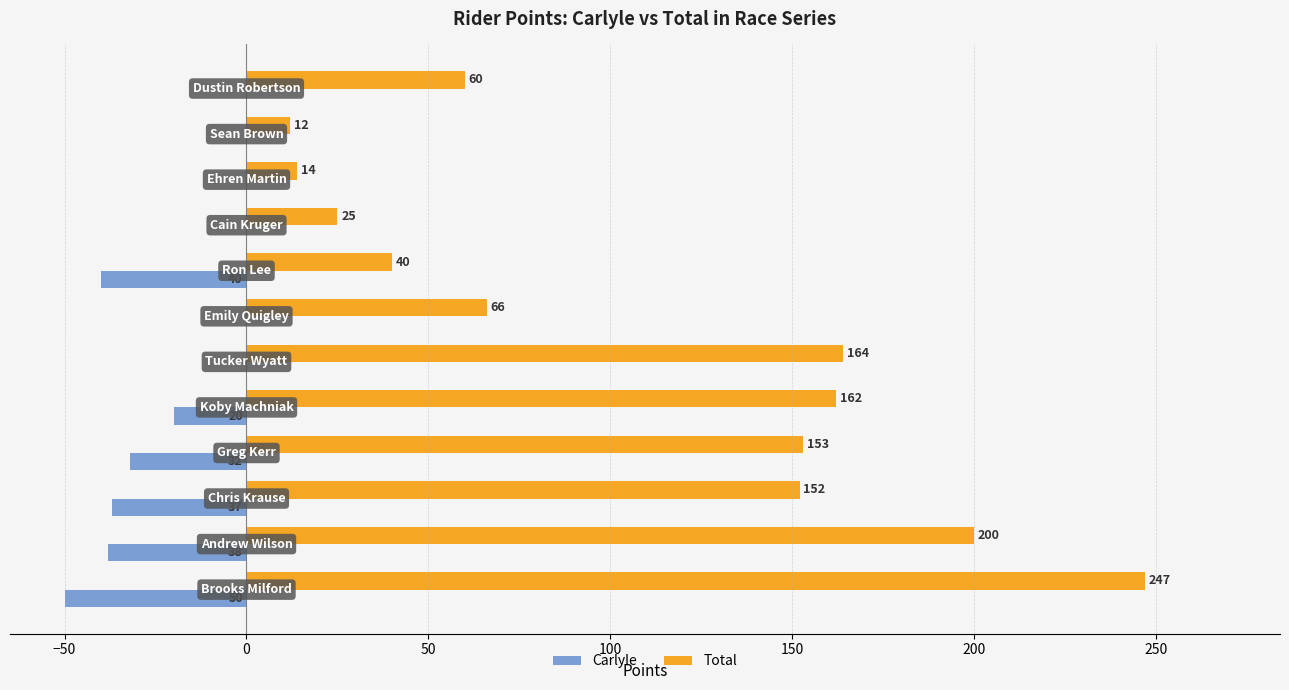

Which series has the largest total across all categories?

Total